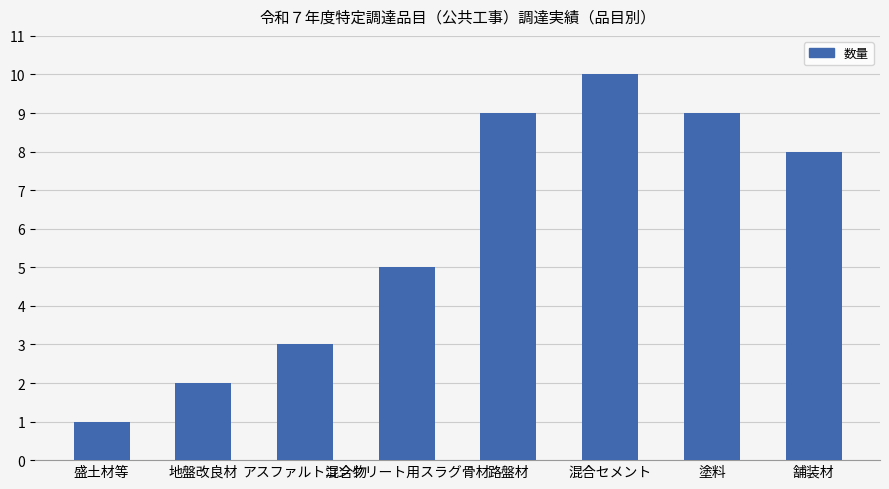

Which has a higher value, 盛土材等 or 舗装材?

舗装材